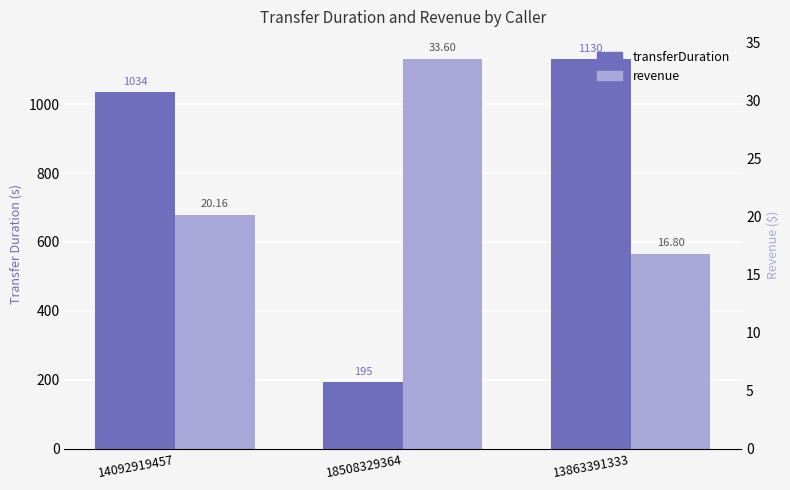

Read the transferDuration value at 18508329364.

195.0